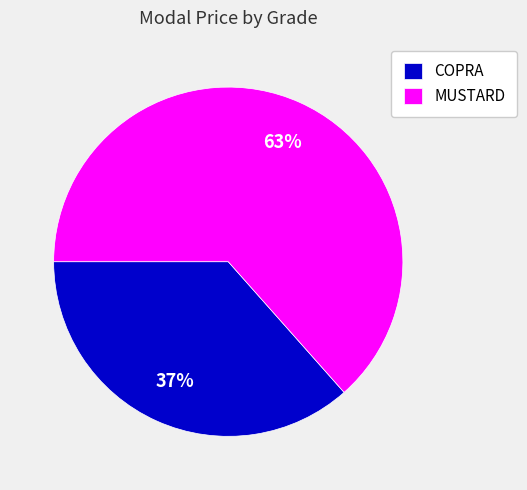

True or false: MUSTARD accounts for 76% of the total.

False